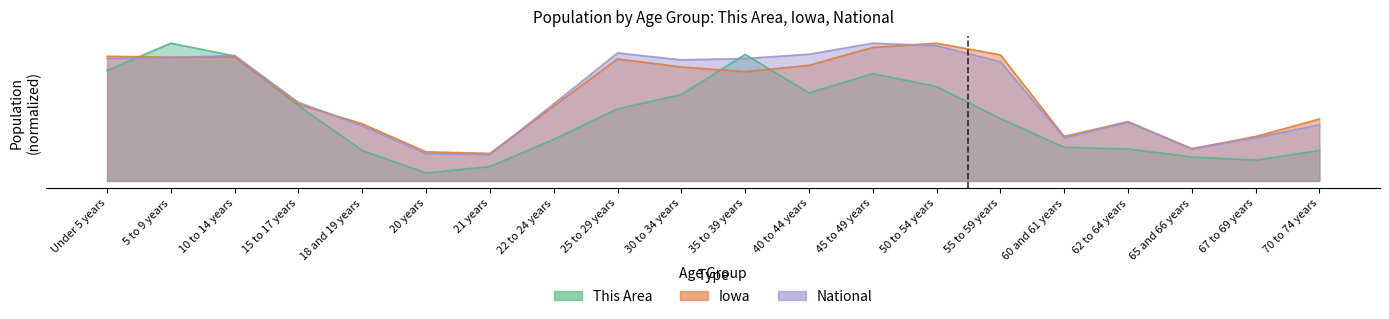

How many values in the Iowa series are below 79?

10